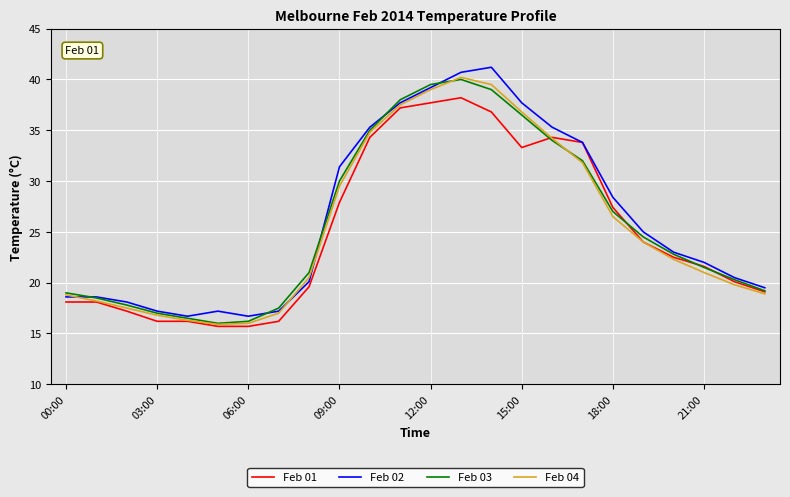

What is the minimum value for Feb 01?

15.7